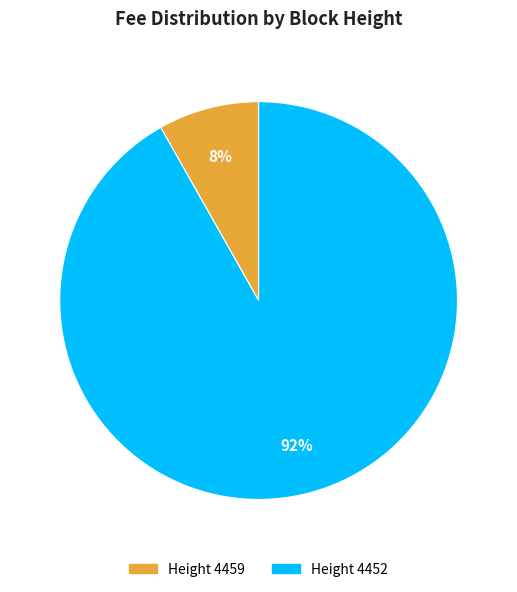

Which category has the biggest portion of the pie?

Height 4452